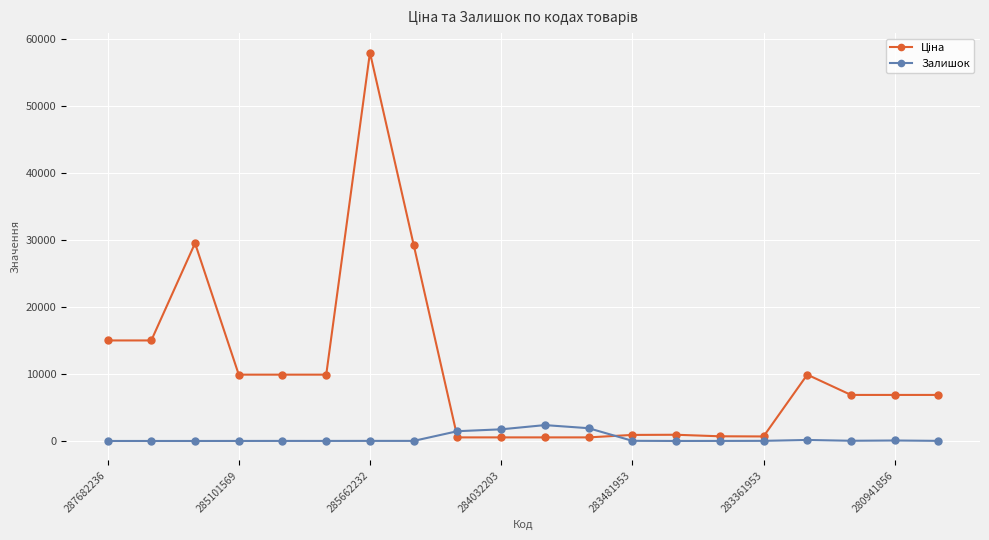

Count the number of categories in the chart.

20